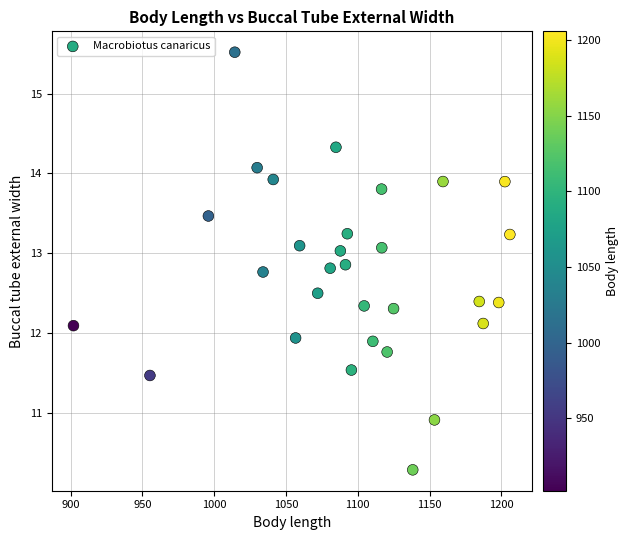

What is the range of X values (max minus min)?

303.8